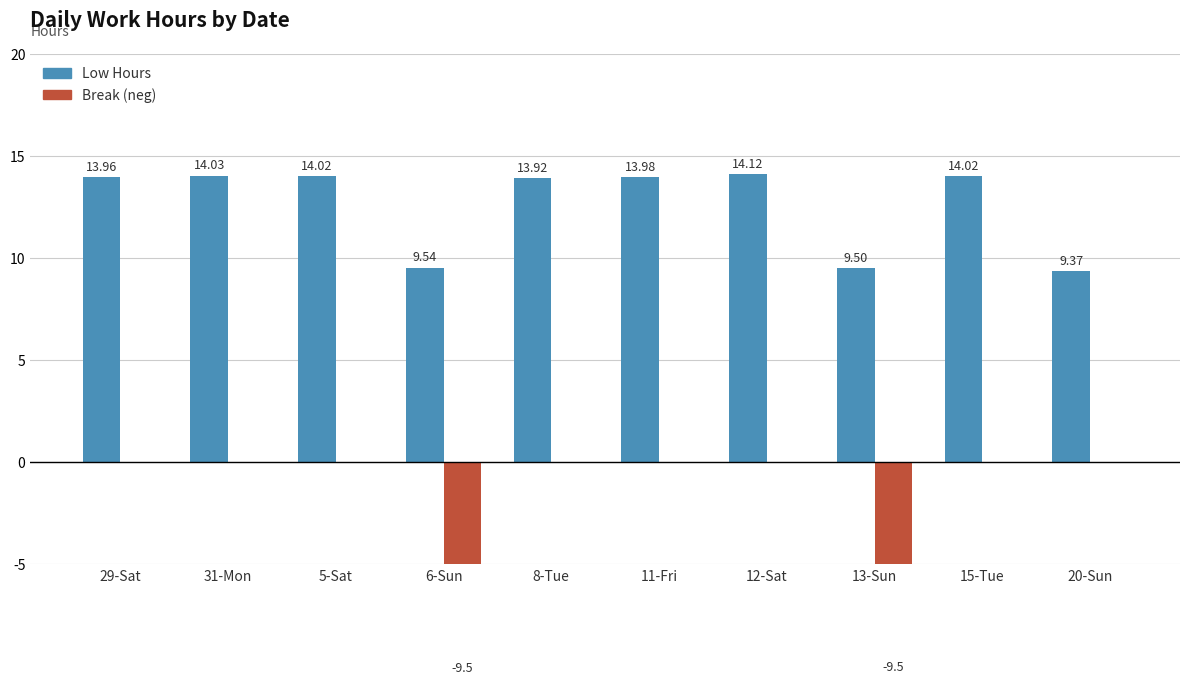

Which label corresponds to the smallest value in the chart?

6-Sun